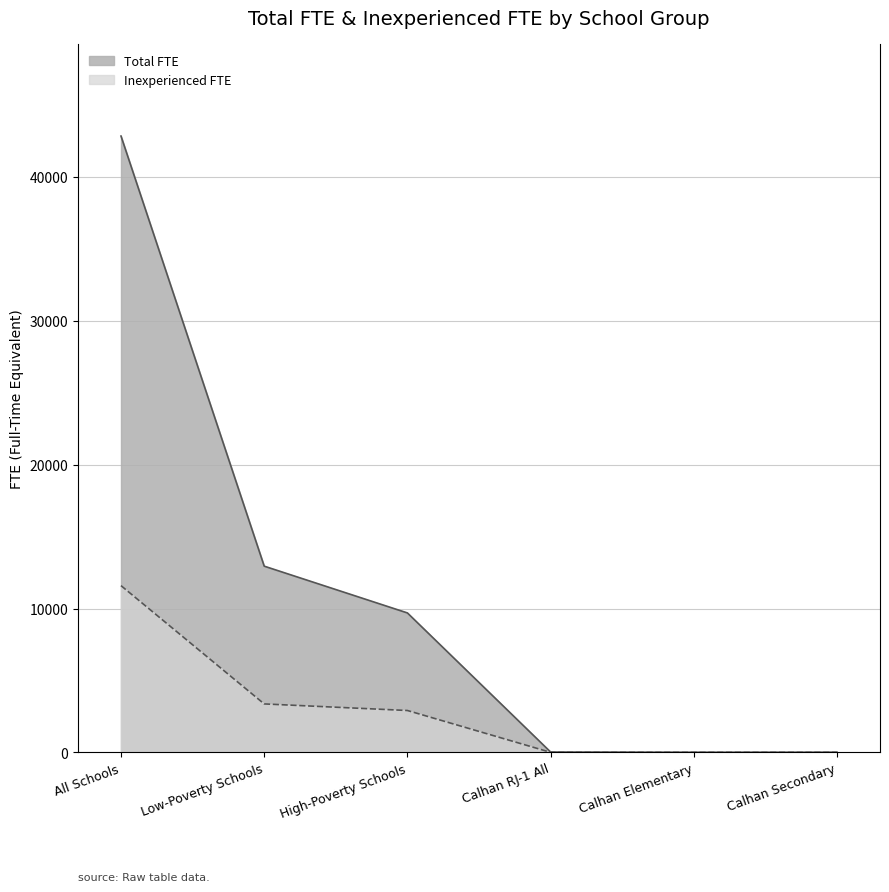

At Calhan Secondary, list the series in order from smallest to largest.

Inexperienced FTE, Total FTE